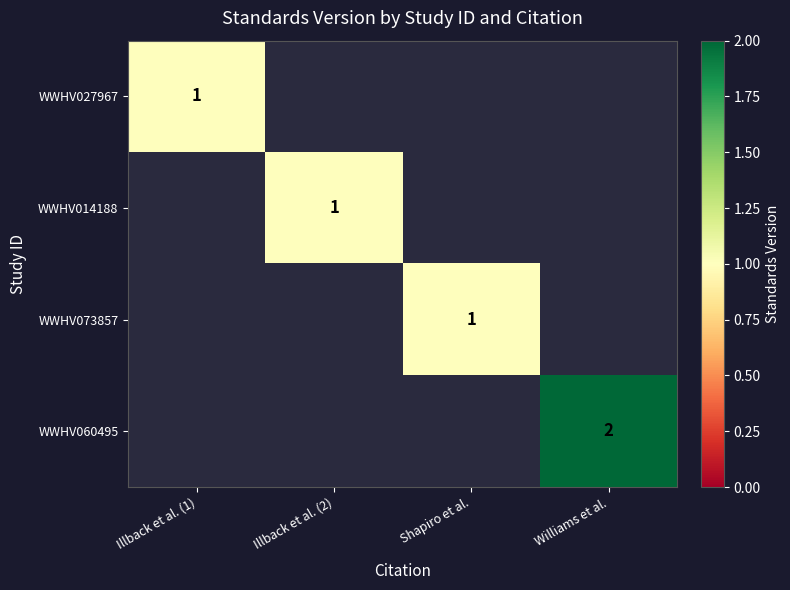

Is it true that WWHV073857 equals 2 at Shapiro et al.?

False